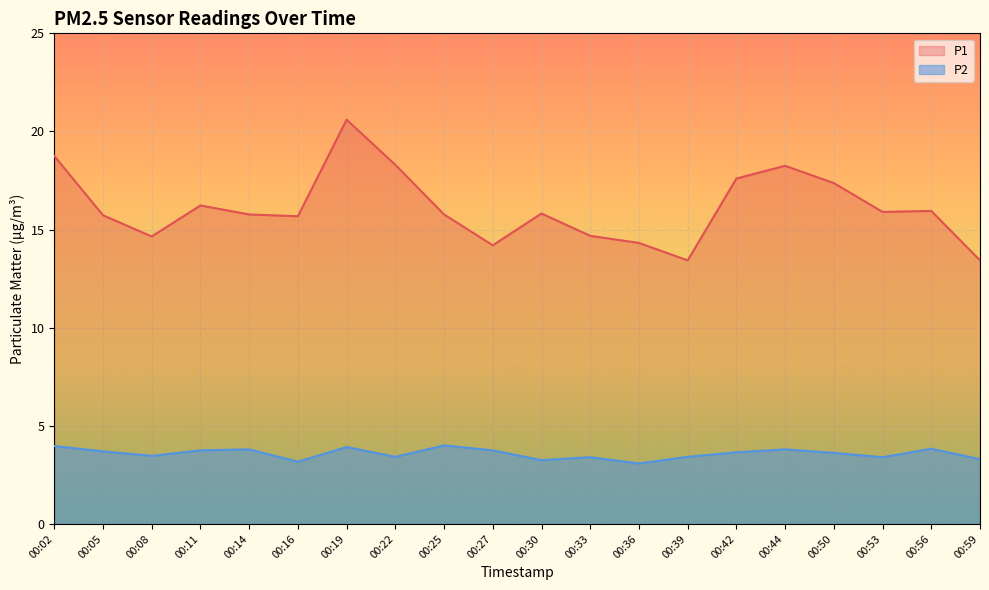

What is the lowest value of the P1 series?

13.4